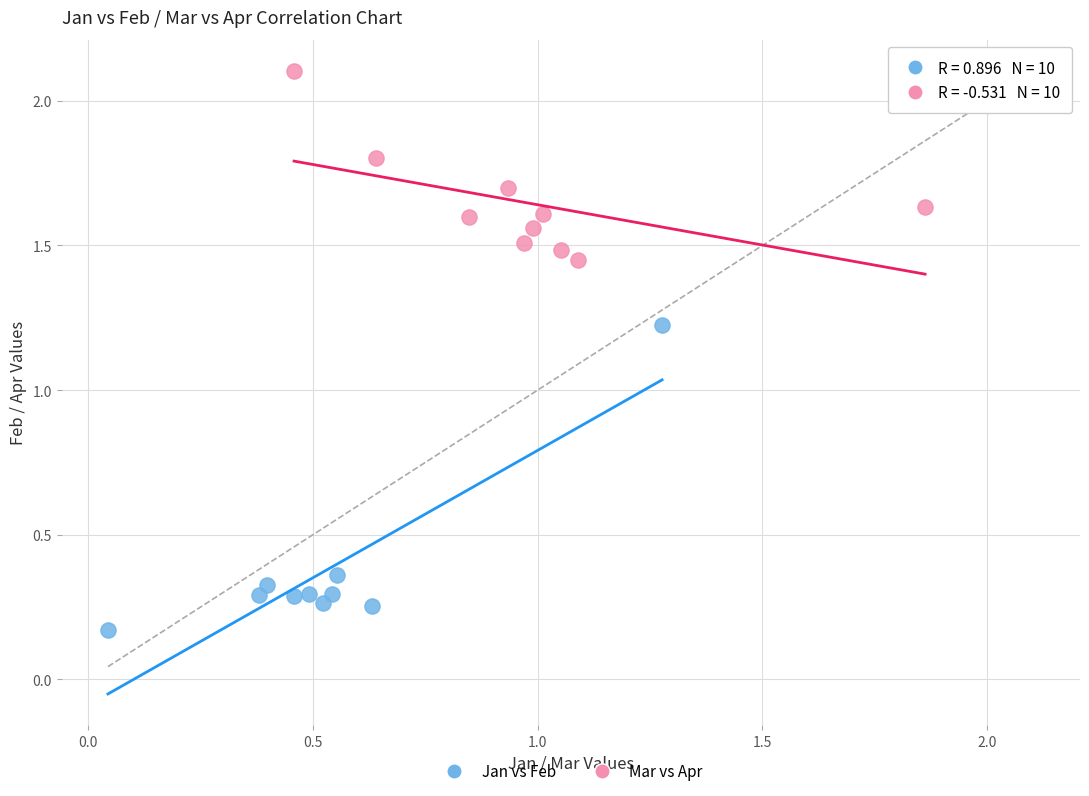

What are all the series names shown in the legend?

Jan vs Feb, Mar vs Apr